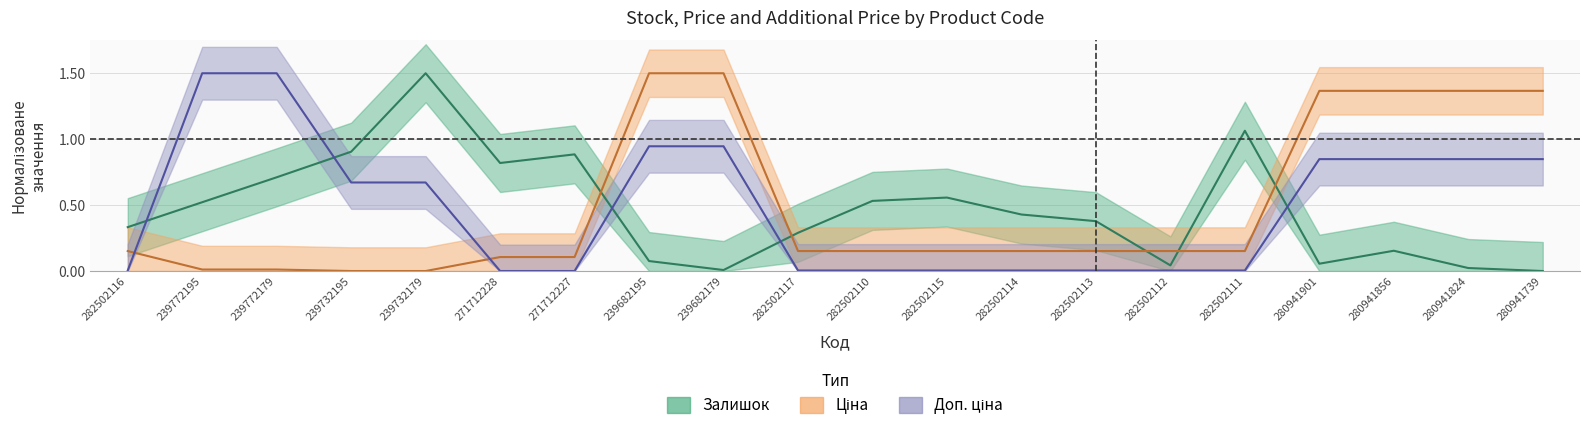

What is the difference between the highest and lowest values at 280941739?

1.4